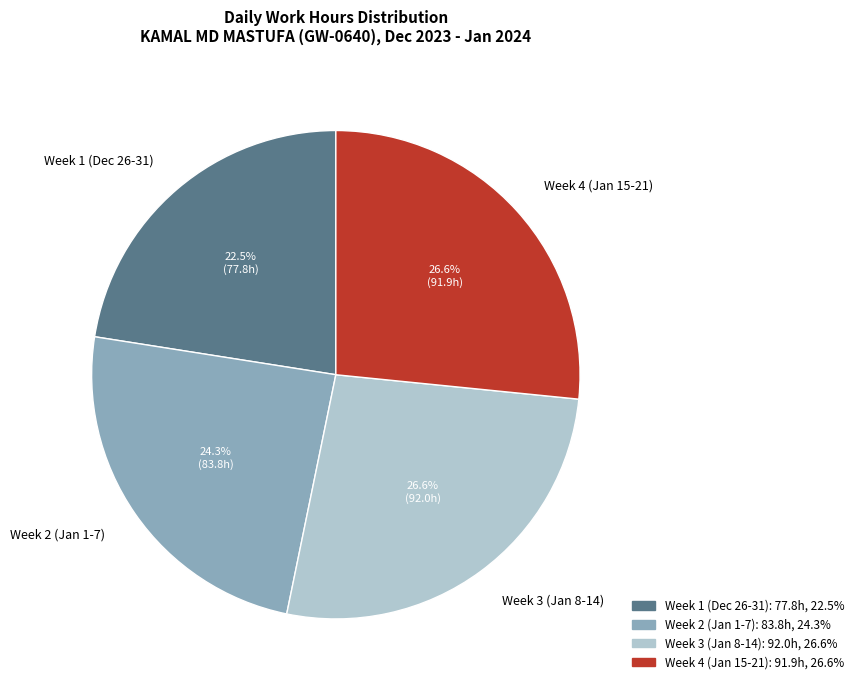

Between Week 1 (Dec 26-31) and Week 3 (Jan 8-14), which is larger?

Week 3 (Jan 8-14)